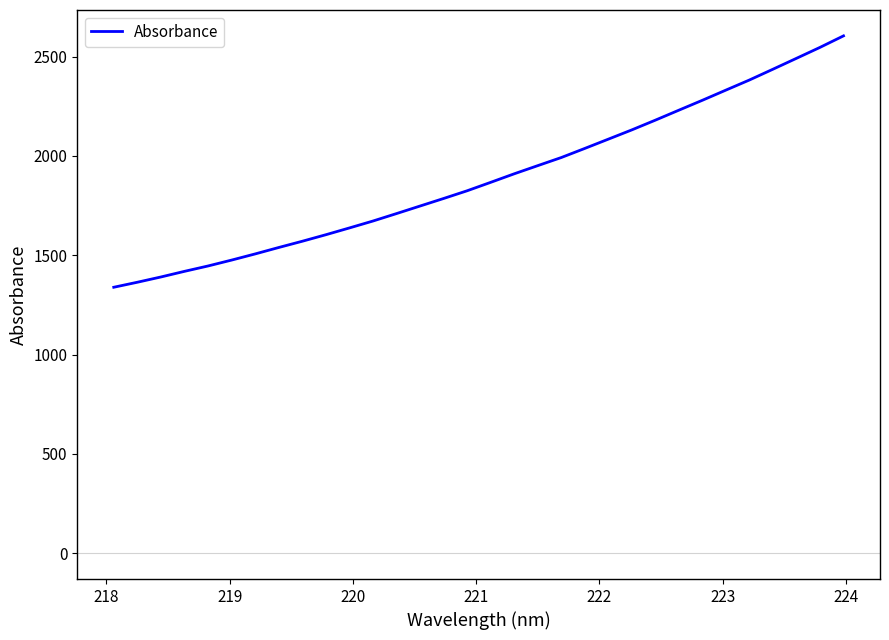

What is the difference between the maximum and minimum values?

1265.8